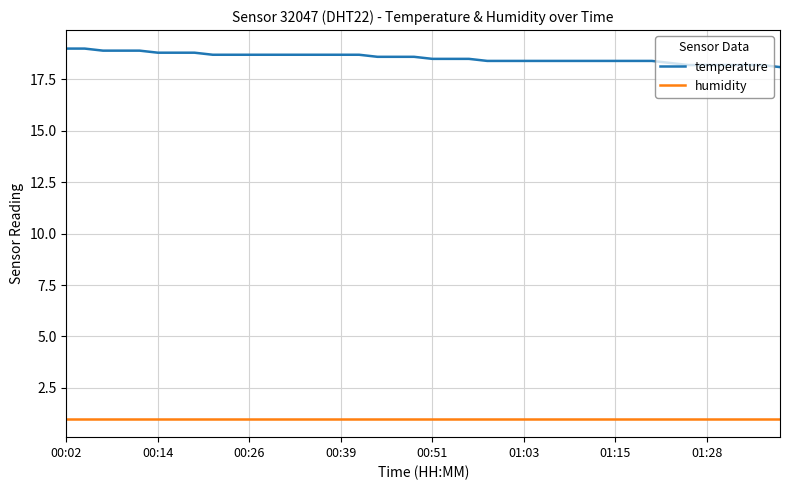

True or false: temperature and humidity cross at least once.

False